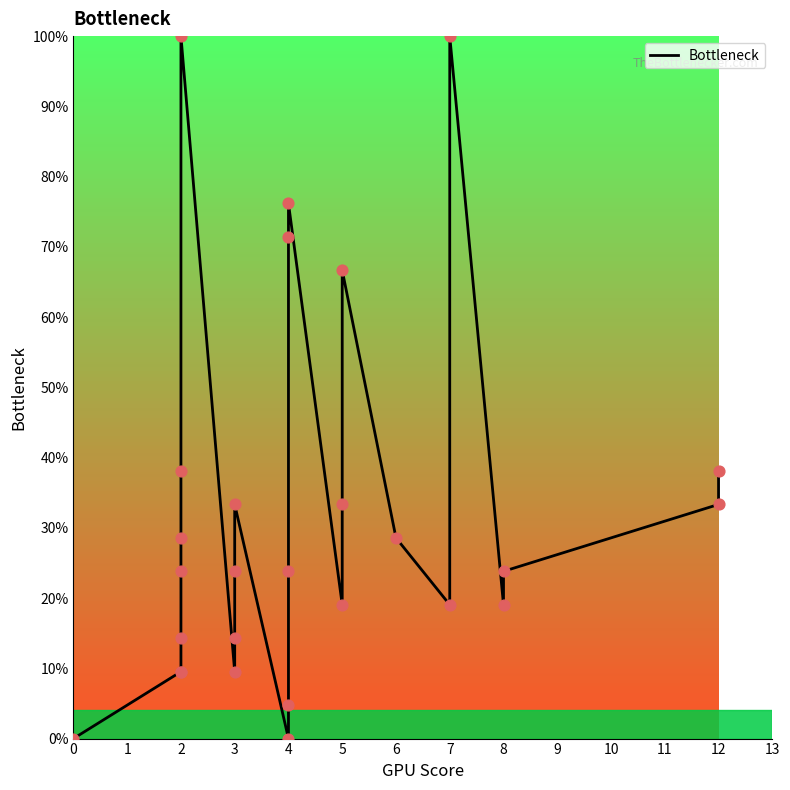

What is the change in value from 2 to 4?

+61.9